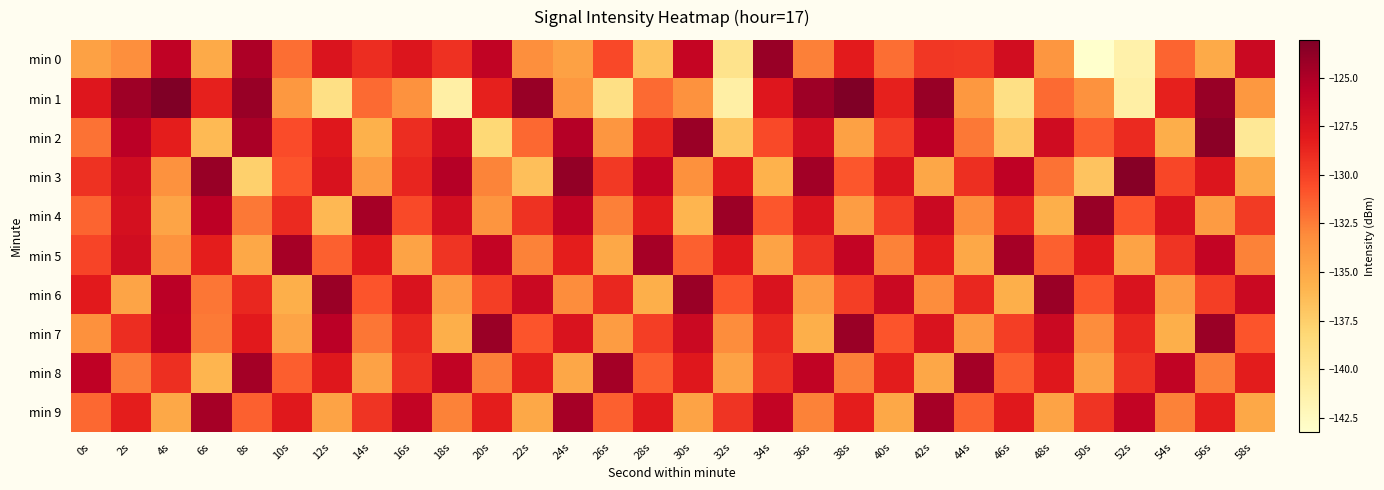

Reading left to right, extract all data points from this chart.

min 0: 0s=-134.5	2s=-133.4	4s=-125.8	6s=-135.1	8s=-125.0	10s=-131.9	12s=-127.6	14s=-129.1	16s=-127.6	18s=-129.2	20s=-125.9	22s=-133.4	24s=-134.5	26s=-130.3	28s=-136.8	30s=-126.2	32s=-139.5	34s=-124.1	36s=-132.7	38s=-128.2	40s=-131.9	42s=-129.6	44s=-129.7	46s=-126.9	48s=-133.8	50s=-143.2	52s=-141.3	54s=-131.6	56s=-135.1	58s=-126.5
min 1: 0s=-127.8	2s=-124.4	4s=-123.1	6s=-128.5	8s=-124.1	10s=-133.9	12s=-139.1	14s=-131.8	16s=-133.5	18s=-141.0	20s=-128.5	22s=-124.1	24s=-133.9	26s=-139.1	28s=-131.8	30s=-133.5	32s=-141.0	34s=-127.8	36s=-124.4	38s=-123.1	40s=-128.5	42s=-124.1	44s=-133.9	46s=-139.1	48s=-131.8	50s=-133.5	52s=-141.0	54s=-128.5	56s=-124.1	58s=-133.9
min 2: 0s=-132.1	2s=-125.5	4s=-128.3	6s=-136.2	8s=-124.8	10s=-130.5	12s=-127.9	14s=-135.6	16s=-129.1	18s=-126.4	20s=-138.2	22s=-131.7	24s=-125.3	26s=-133.8	28s=-128.6	30s=-124.2	32s=-136.9	34s=-130.4	36s=-127.1	38s=-134.5	40s=-129.8	42s=-125.7	44s=-132.3	46s=-137.1	48s=-126.8	50s=-131.2	52s=-128.9	54s=-135.4	56s=-123.6	58s=-140.1
min 3: 0s=-129.3	2s=-126.8	4s=-133.5	6s=-124.1	8s=-137.6	10s=-130.9	12s=-127.4	14s=-134.2	16s=-128.7	18s=-125.3	20s=-132.8	22s=-136.5	24s=-123.9	26s=-129.6	28s=-126.1	30s=-133.4	32s=-128.0	34s=-135.7	36s=-124.5	38s=-131.0	40s=-127.6	42s=-134.9	44s=-129.2	46s=-125.8	48s=-132.1	50s=-136.8	52s=-123.4	54s=-130.3	56s=-127.7	58s=-135.0
min 4: 0s=-131.5	2s=-127.2	4s=-134.8	6s=-125.6	8s=-132.3	10s=-128.9	12s=-136.1	14s=-124.7	16s=-130.4	18s=-127.0	20s=-133.7	22s=-129.3	24s=-125.9	26s=-132.6	28s=-128.2	30s=-135.9	32s=-124.3	34s=-131.0	36s=-127.6	38s=-134.3	40s=-129.9	42s=-126.5	44s=-133.2	46s=-128.8	48s=-135.5	50s=-124.1	52s=-130.8	54s=-127.4	56s=-134.1	58s=-129.7
min 5: 0s=-130.2	2s=-126.9	4s=-133.6	6s=-128.3	8s=-135.0	10s=-124.7	12s=-131.4	14s=-128.0	16s=-134.7	18s=-129.4	20s=-126.0	22s=-132.7	24s=-128.3	26s=-135.0	28s=-124.7	30s=-131.4	32s=-128.0	34s=-134.7	36s=-129.4	38s=-126.0	40s=-132.7	42s=-128.3	44s=-135.0	46s=-124.7	48s=-131.4	50s=-128.0	52s=-134.7	54s=-129.4	56s=-126.0	58s=-132.7
min 6: 0s=-128.1	2s=-134.8	4s=-125.5	6s=-132.2	8s=-128.8	10s=-135.5	12s=-124.2	14s=-130.9	16s=-127.5	18s=-134.2	20s=-129.9	22s=-126.5	24s=-133.2	26s=-128.8	28s=-135.5	30s=-124.2	32s=-130.9	34s=-127.5	36s=-134.2	38s=-129.9	40s=-126.5	42s=-133.2	44s=-128.8	46s=-135.5	48s=-124.2	50s=-130.9	52s=-127.5	54s=-134.2	56s=-129.9	58s=-126.5
min 7: 0s=-133.4	2s=-129.1	4s=-125.7	6s=-132.4	8s=-128.1	10s=-134.8	12s=-125.5	14s=-132.2	16s=-128.8	18s=-135.5	20s=-124.2	22s=-130.9	24s=-127.5	26s=-134.2	28s=-129.9	30s=-126.5	32s=-133.2	34s=-128.8	36s=-135.5	38s=-124.2	40s=-130.9	42s=-127.5	44s=-134.2	46s=-129.9	48s=-126.5	50s=-133.2	52s=-128.8	54s=-135.5	56s=-124.2	58s=-130.9
min 8: 0s=-125.8	2s=-132.5	4s=-129.2	6s=-135.9	8s=-124.6	10s=-131.3	12s=-127.9	14s=-134.6	16s=-129.3	18s=-125.9	20s=-132.6	22s=-128.2	24s=-134.9	26s=-124.6	28s=-131.3	30s=-127.9	32s=-134.6	34s=-129.3	36s=-125.9	38s=-132.6	40s=-128.2	42s=-134.9	44s=-124.6	46s=-131.3	48s=-127.9	50s=-134.6	52s=-129.3	54s=-125.9	56s=-132.6	58s=-128.2
min 9: 0s=-131.7	2s=-128.3	4s=-135.0	6s=-124.7	8s=-131.4	10s=-128.0	12s=-134.7	14s=-129.4	16s=-126.0	18s=-132.7	20s=-128.3	22s=-135.0	24s=-124.7	26s=-131.4	28s=-128.0	30s=-134.7	32s=-129.4	34s=-126.0	36s=-132.7	38s=-128.3	40s=-135.0	42s=-124.7	44s=-131.4	46s=-128.0	48s=-134.7	50s=-129.4	52s=-126.0	54s=-132.7	56s=-128.3	58s=-135.0